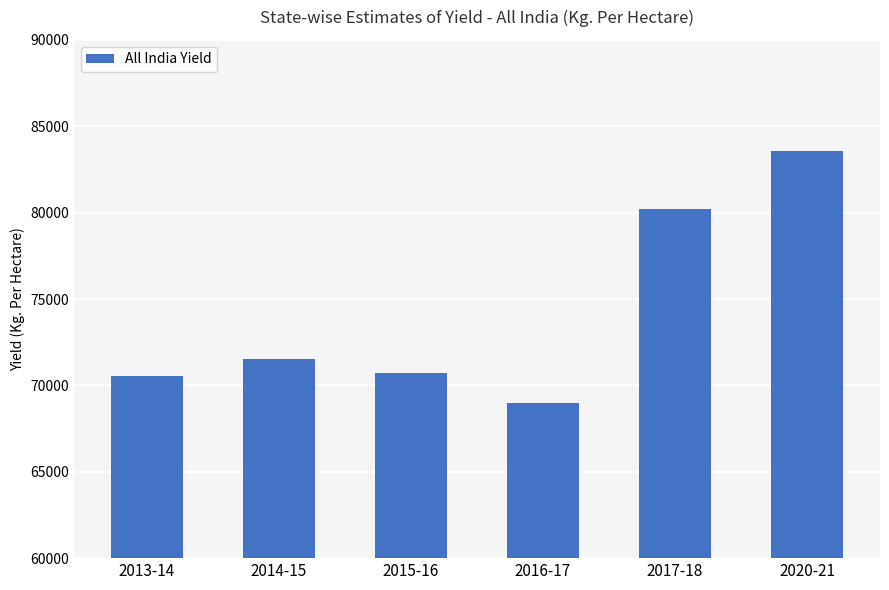

What is the change in value from 2013-14 to 2015-16?

+198